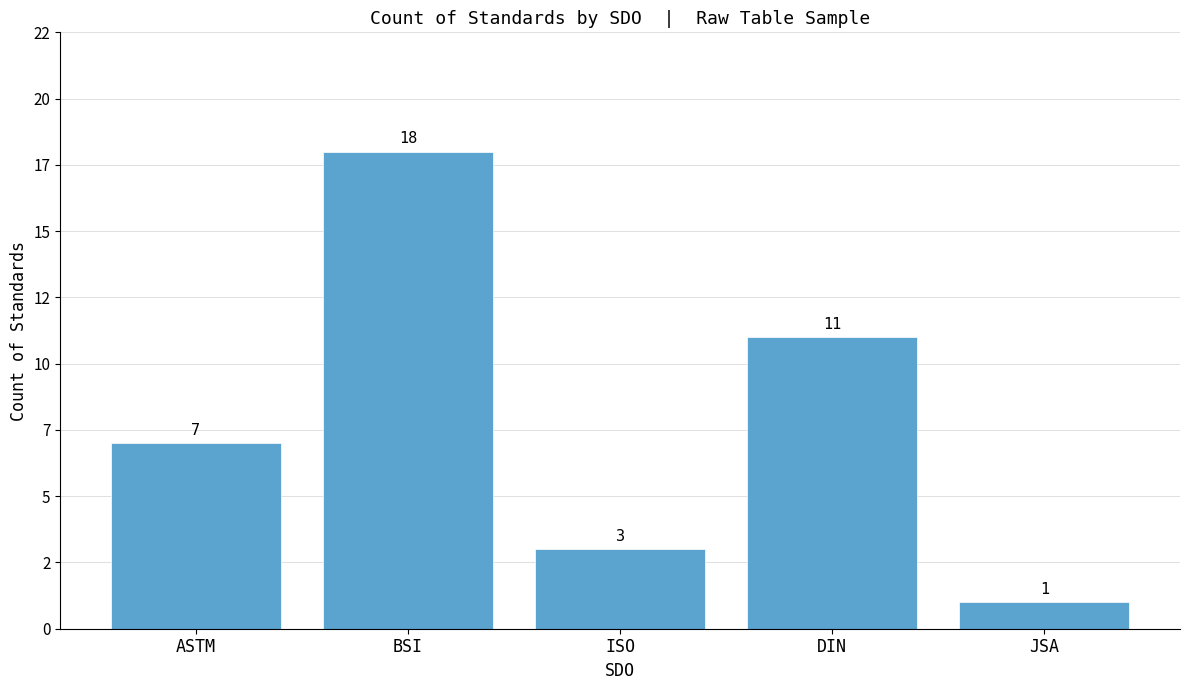

Does the chart contain any negative values?

No